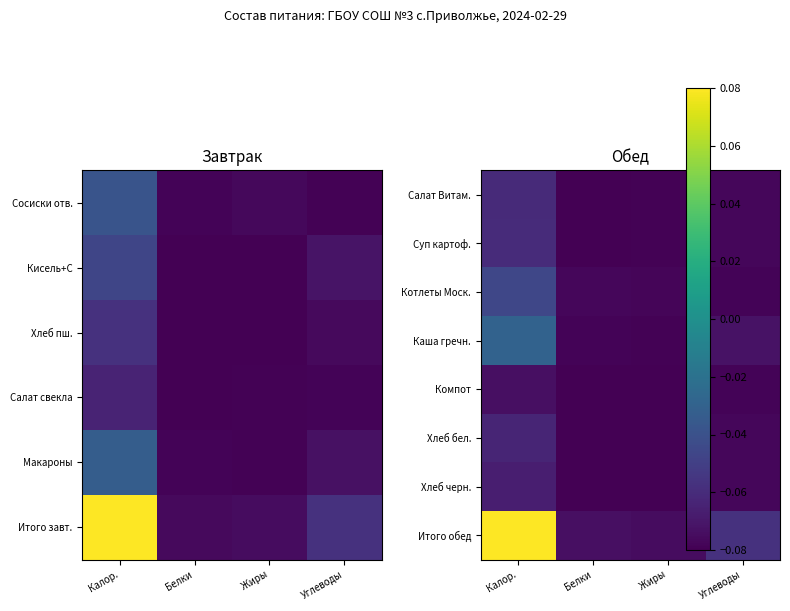

Which has a higher value, Белки or Углеводы?

Углеводы